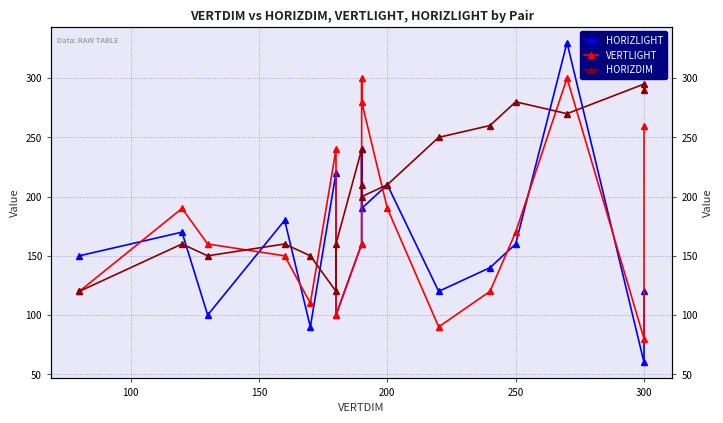

Does the chart have visible grid lines?

Yes